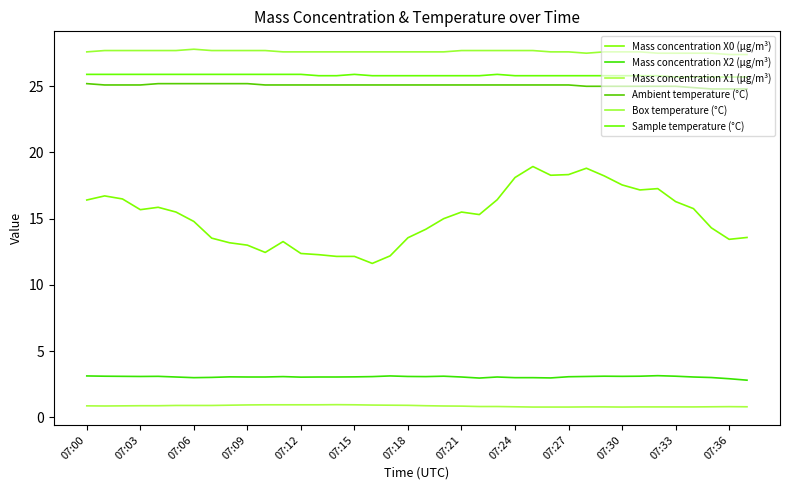

Count the Ambient temperature (°C) values in the range 25 to 26.

34